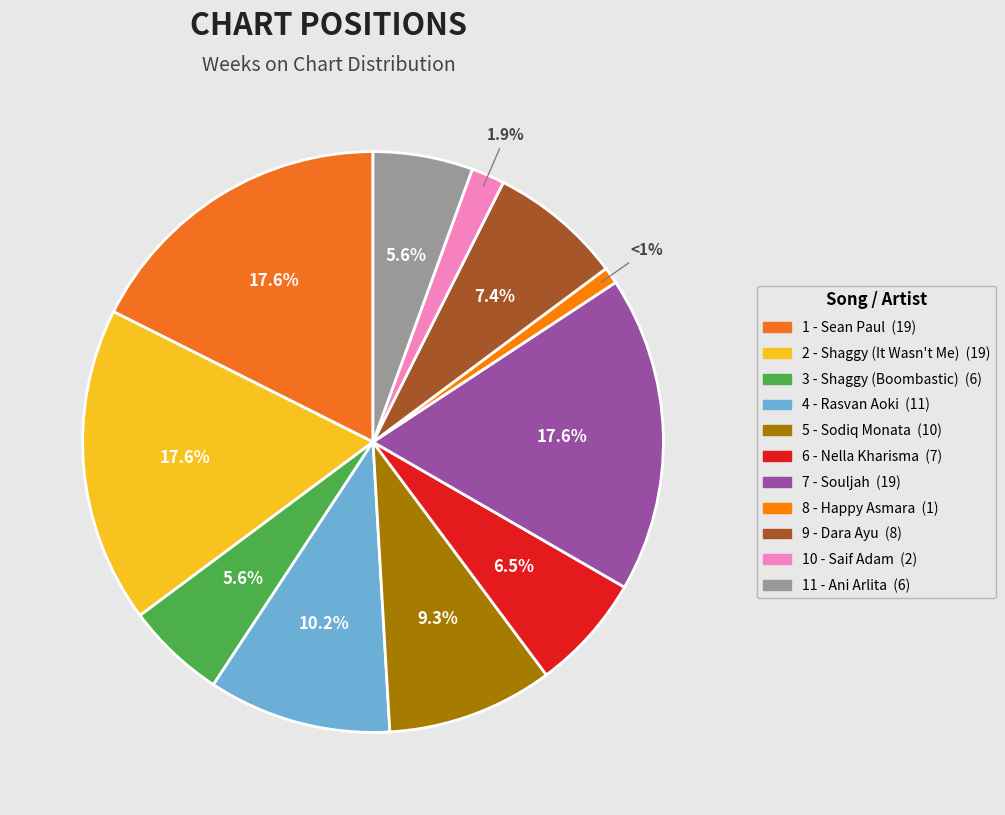

What portion of the pie excludes 5 - Sodiq Monata?

90.7%